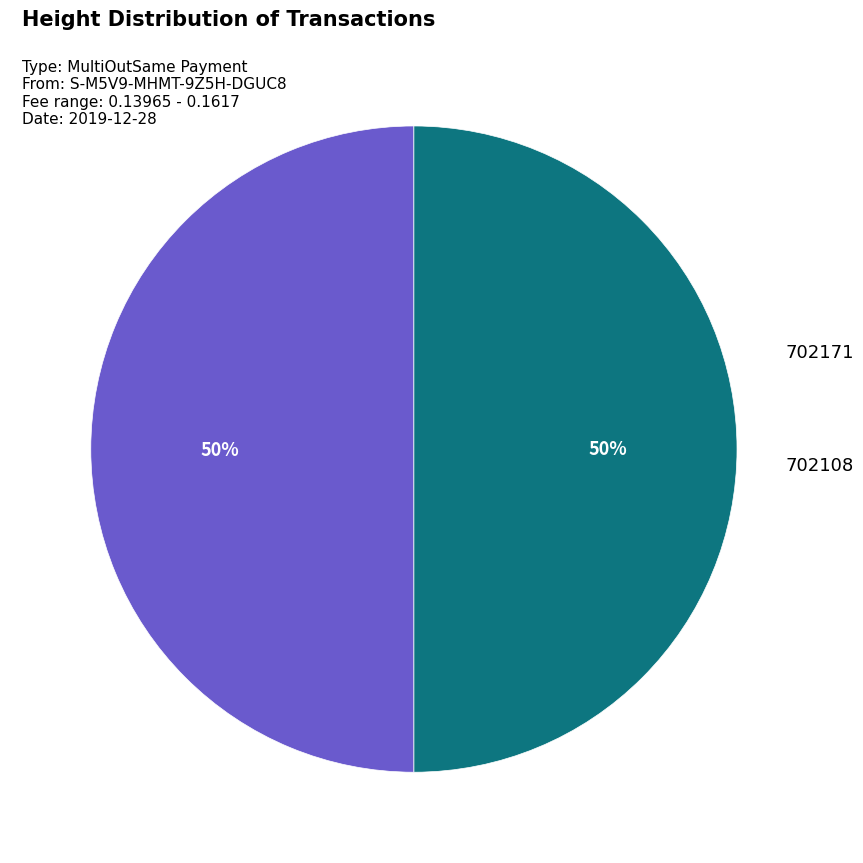

How many slices are in this pie chart?

2